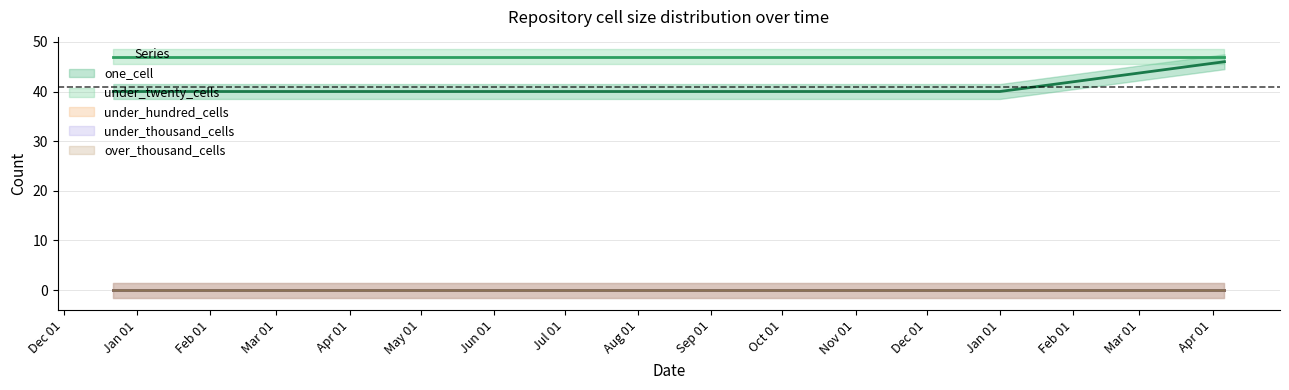

Which series has the largest range (max minus min)?

one_cell